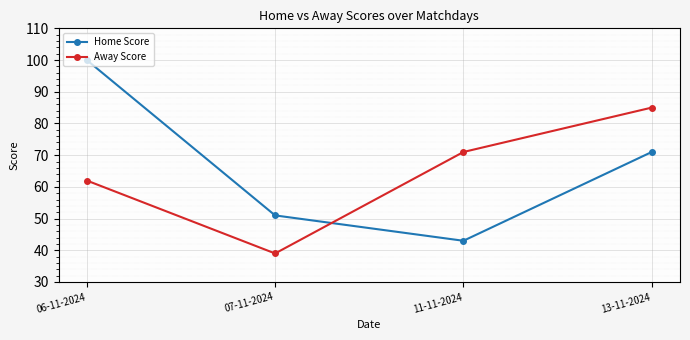

How many lines are shown in the chart?

2